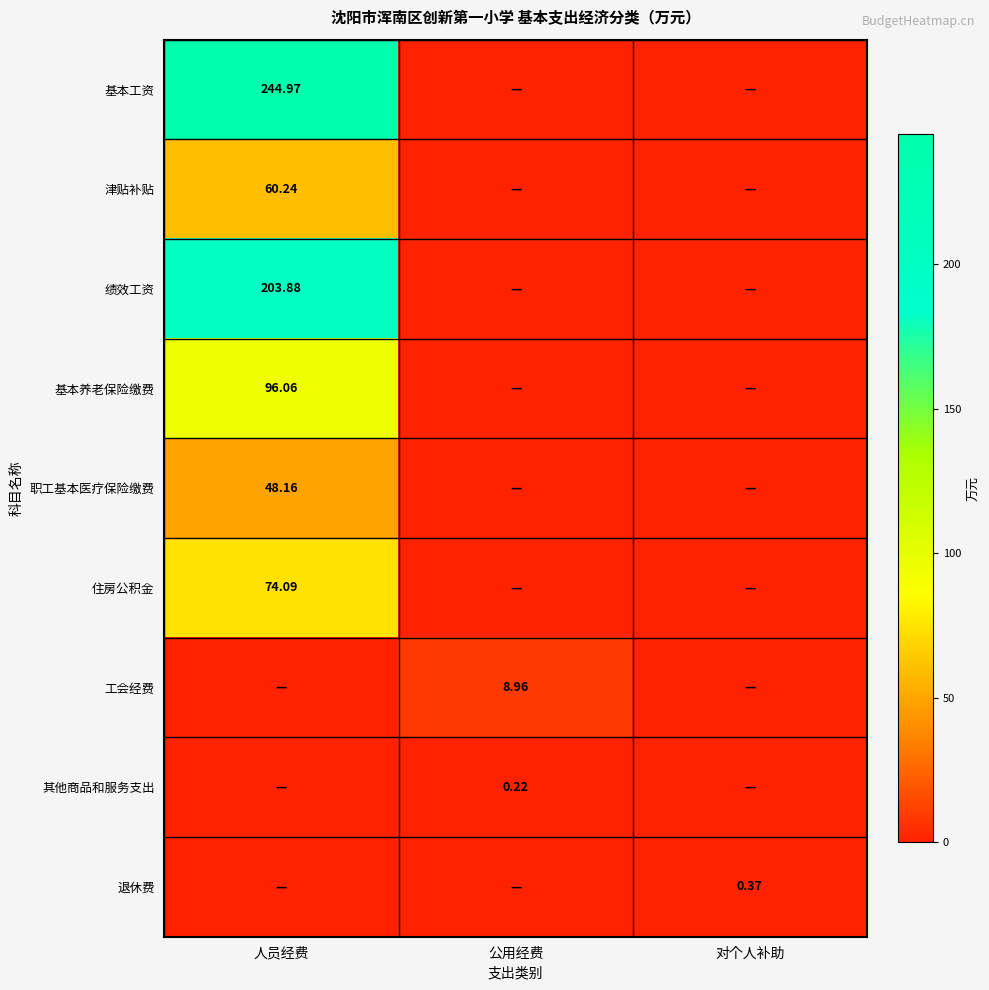

At how many categories does at least one series exceed 19?

1